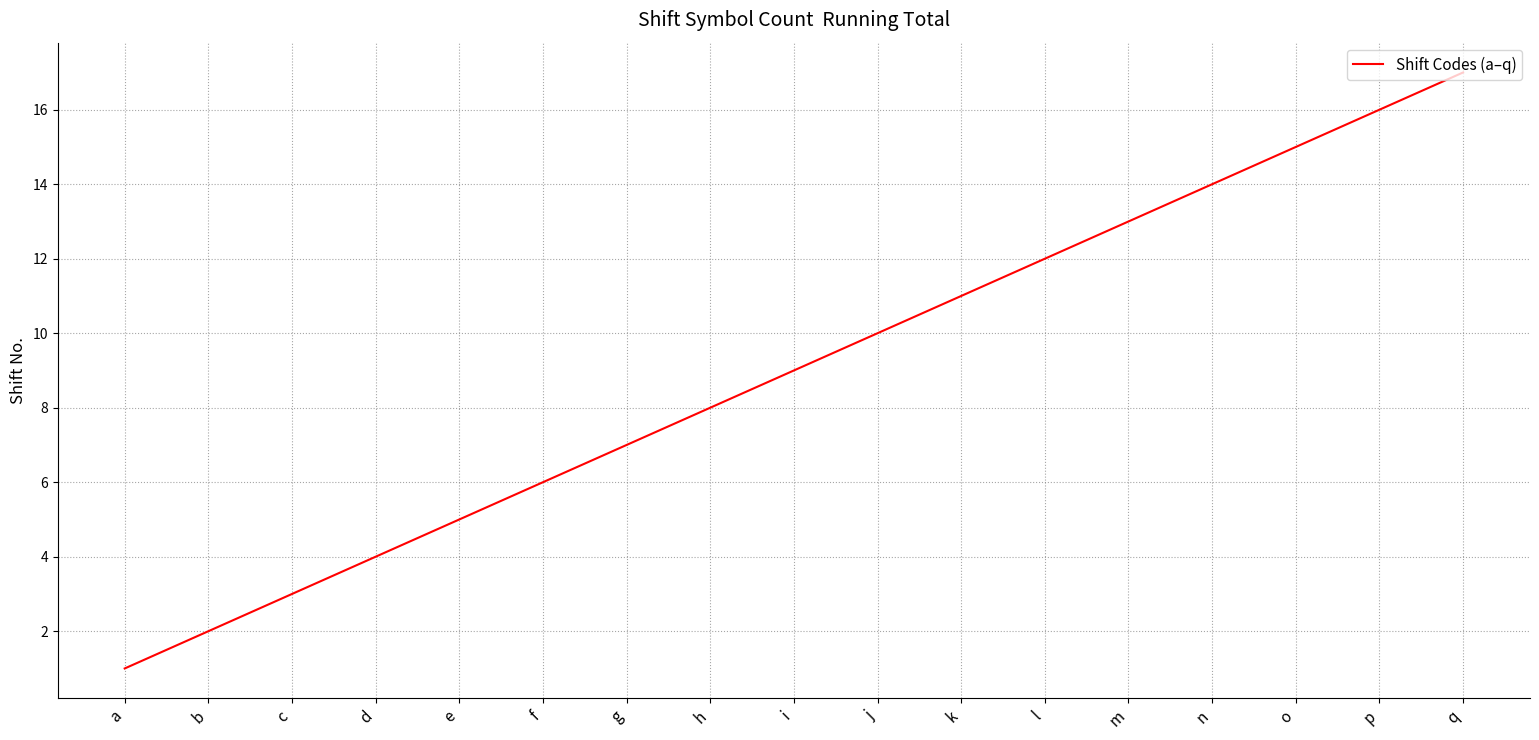

Does the chart have visible grid lines?

Yes